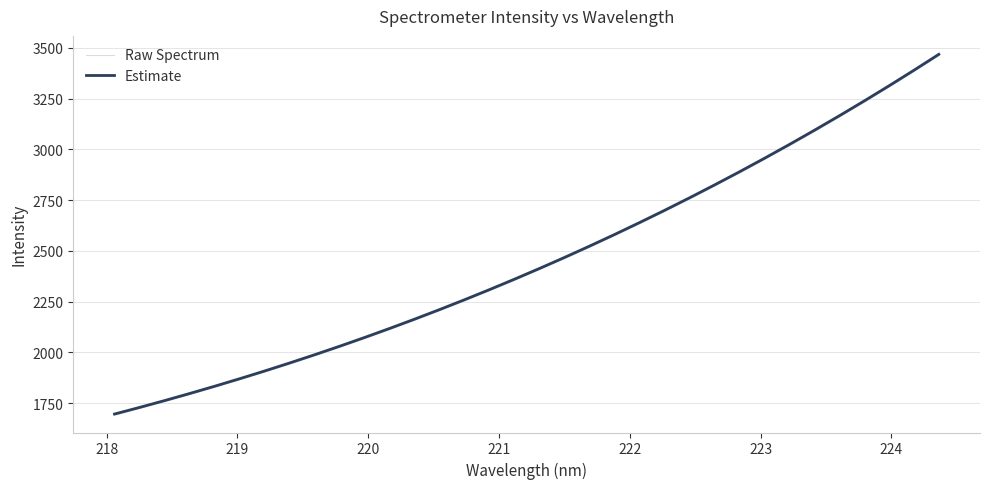

The Estimate series shows 3614.5 at 19. True or false?

False